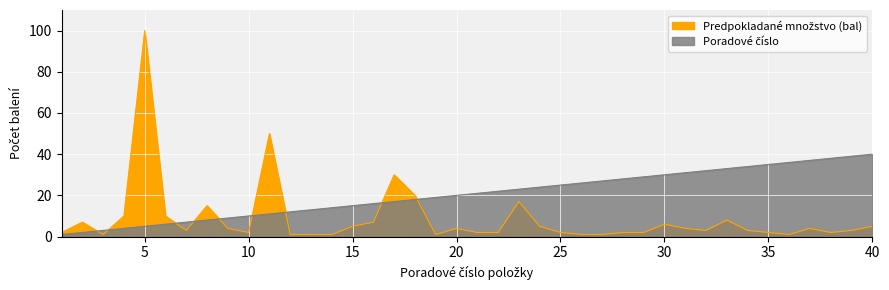

What is the difference between the second highest and minimum values in the Predpokladané množstvo (bal) series?

49